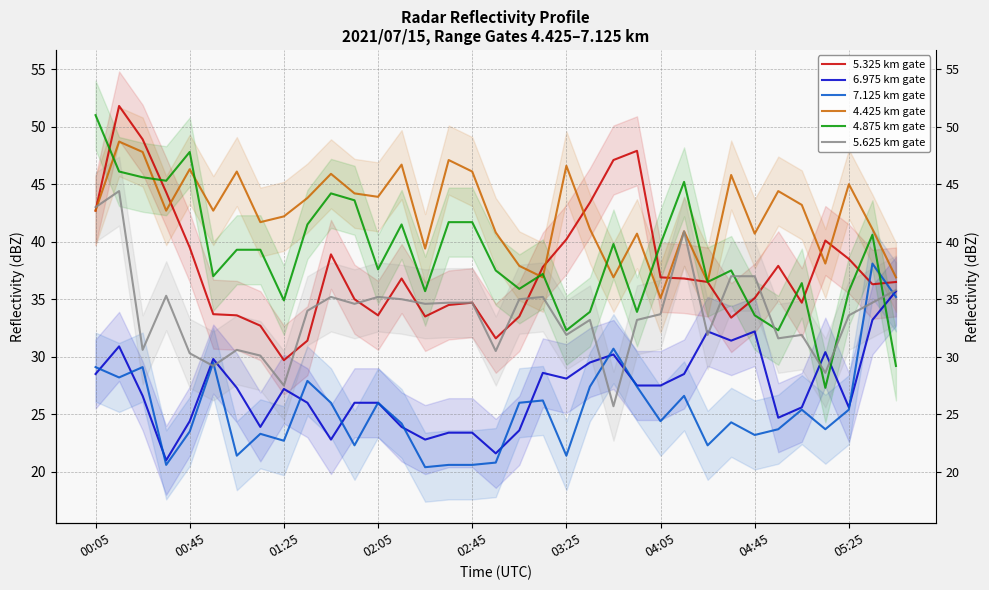

Reading left to right, extract all data points from this chart.

5.325 km gate: 42.7	51.8	48.9	44.3	39.5	33.7	33.6	32.7	29.7	31.4	38.9	35.0	33.6	36.8	33.5	34.5	34.7	31.6	33.5	37.8	40.2	43.4	47.1	47.9	36.9	36.8	36.5	33.4	35.1	37.9	34.7	40.1	38.5	36.3	36.5
6.975 km gate: 28.5	30.9	26.6	21.0	24.4	29.8	27.3	23.9	27.2	26.0	22.8	26.0	26.0	23.9	22.8	23.4	23.4	21.6	23.6	28.6	28.1	29.5	30.2	27.5	27.5	28.5	32.2	31.4	32.2	24.7	25.6	30.4	25.6	33.2	35.7
7.125 km gate: 29.1	28.2	29.1	20.6	23.5	29.5	21.4	23.3	22.7	27.9	26.0	22.3	26.0	24.2	20.4	20.6	20.6	20.8	26.0	26.2	21.4	27.4	30.7	27.4	24.4	26.6	22.3	24.3	23.2	23.7	25.4	23.7	25.4	38.1	35.2
4.425 km gate: 42.7	48.7	47.8	42.7	46.3	42.7	46.1	41.7	42.2	43.8	45.9	44.2	43.9	46.7	39.4	47.1	46.1	40.8	37.9	36.9	46.6	41.1	36.9	40.7	35.1	40.9	36.5	45.8	40.7	44.4	43.2	38.1	45.0	41.1	36.9
4.875 km gate: 51.0	46.1	45.6	45.3	47.8	37.0	39.3	39.3	34.9	41.5	44.2	43.6	37.6	41.5	35.7	41.7	41.7	37.5	35.9	37.2	32.3	33.9	39.8	33.9	39.8	45.2	36.5	37.5	33.6	32.3	36.4	27.3	35.7	40.6	29.2
5.625 km gate: 43.0	44.4	30.6	35.3	30.3	29.2	30.6	30.1	27.5	34.0	35.2	34.6	35.2	35.0	34.6	34.7	34.7	30.5	35.0	35.2	31.9	33.2	25.7	33.2	33.7	40.9	31.9	37.0	37.0	31.6	31.9	28.6	33.6	34.7	35.8